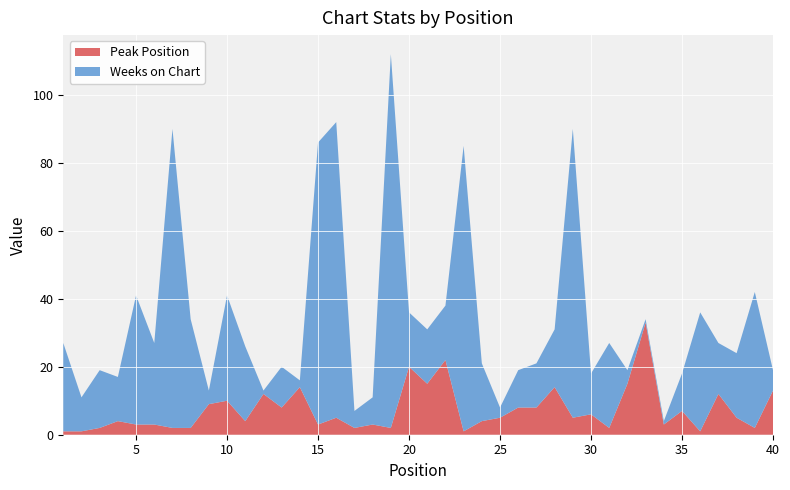

Reading left to right, what are all the values shown in this chart?

Weeks on Chart: 26	10	17	13	38	24	88	32	4	31	22	1	12	2	83	87	5	8	110	16	16	16	84	17	3	11	13	17	85	12	25	4	1	1	11	35	15	19	40	6
Peak Position: 1	1	2	4	3	3	2	2	9	10	4	12	8	14	3	5	2	3	2	20	15	22	1	4	5	8	8	14	5	6	2	15	33	3	7	1	12	5	2	13